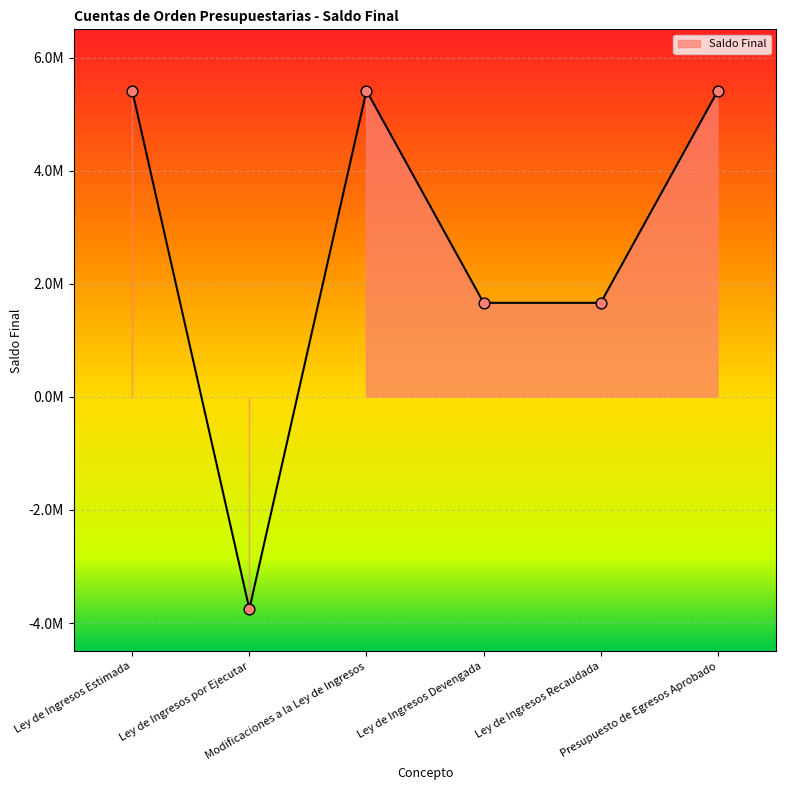

Approximately how many times larger is the value at Modificaciones a la Ley de Ingresos compared to Ley de Ingresos Estimada?

1.0